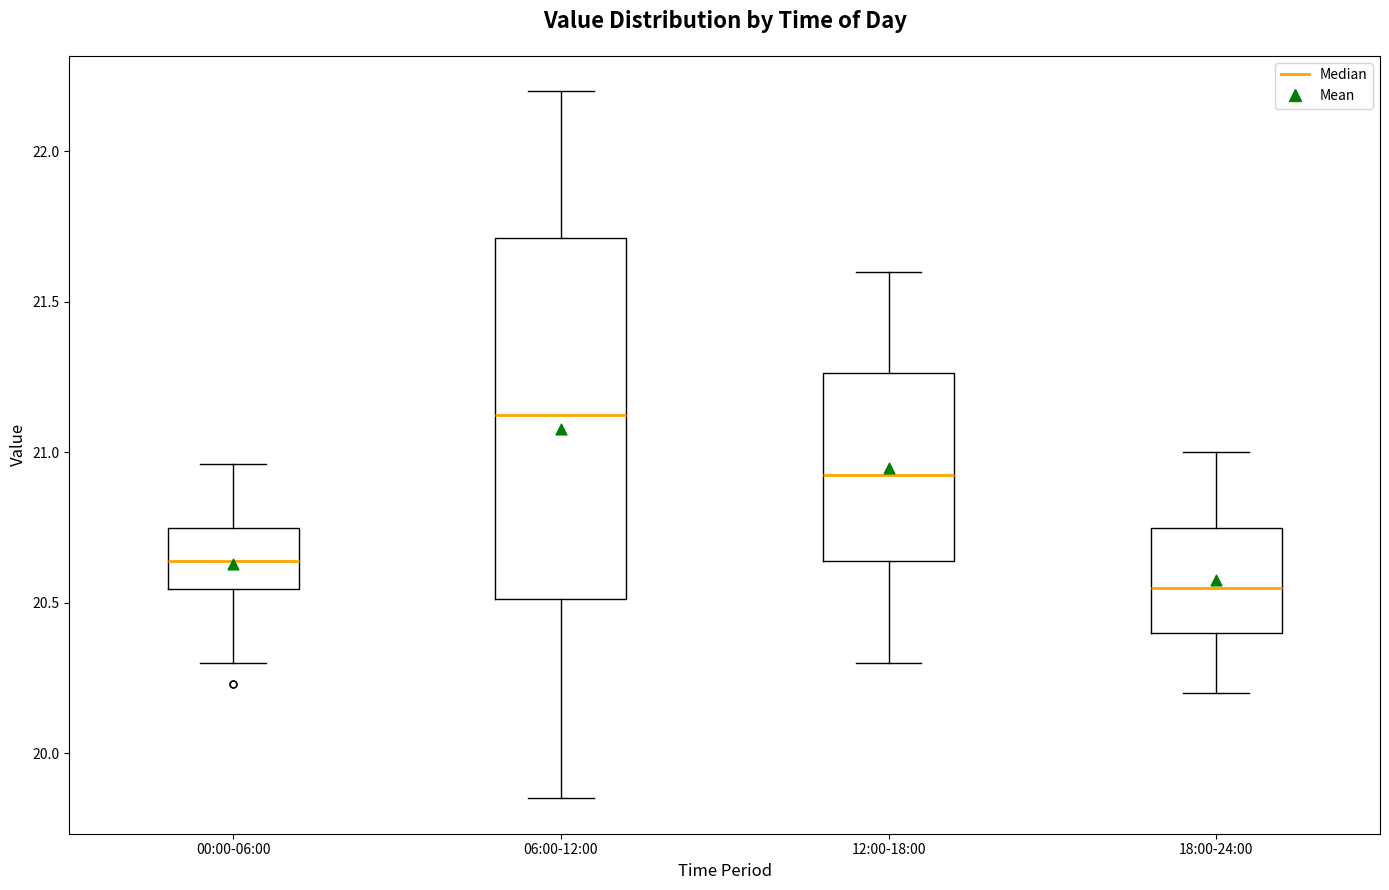

Reading left to right, transcribe this box plot: for each box, give where its median line is, the range the box spans, and where its two whiskers end, as read against the y-axis. The values are not printed on the chart, so give them approximately, as read against the axis.

00:00-06:00: median 20.65, box 20.55 to 20.75, whiskers 20.30 to 20.95
06:00-12:00: median 21.15, box 20.50 to 21.70, whiskers 19.85 to 22.20
12:00-18:00: median 20.95, box 20.65 to 21.25, whiskers 20.30 to 21.60
18:00-24:00: median 20.55, box 20.40 to 20.75, whiskers 20.20 to 21.00